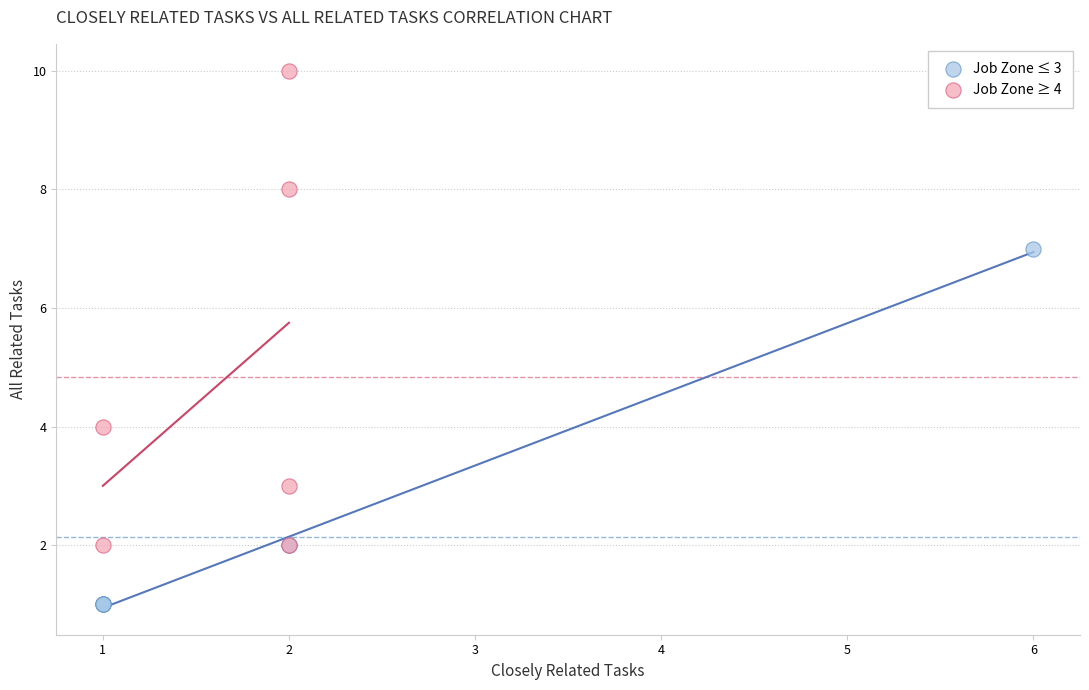

Which series contains the lowest Y value?

Job Zone ≤ 3